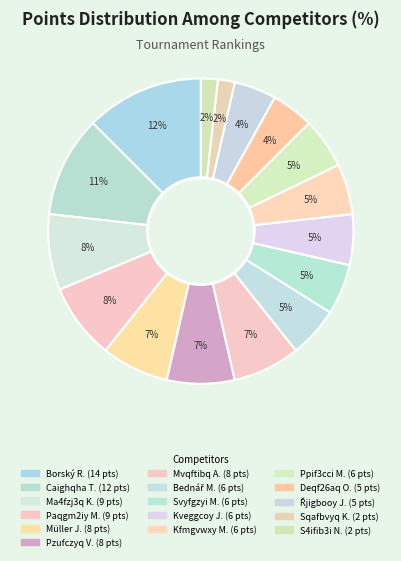

Count the number of slices in the pie.

16